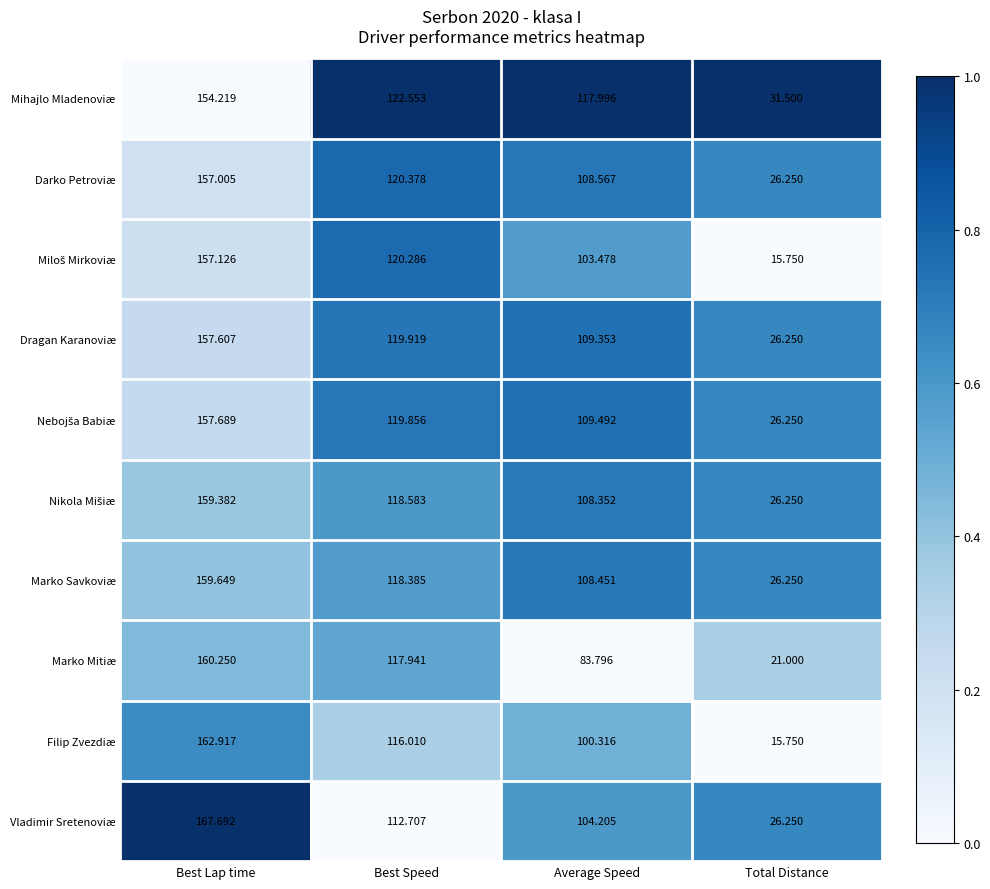

Which category has the lowest value in the Mihajlo Mladenoviæ series?

Total Distance